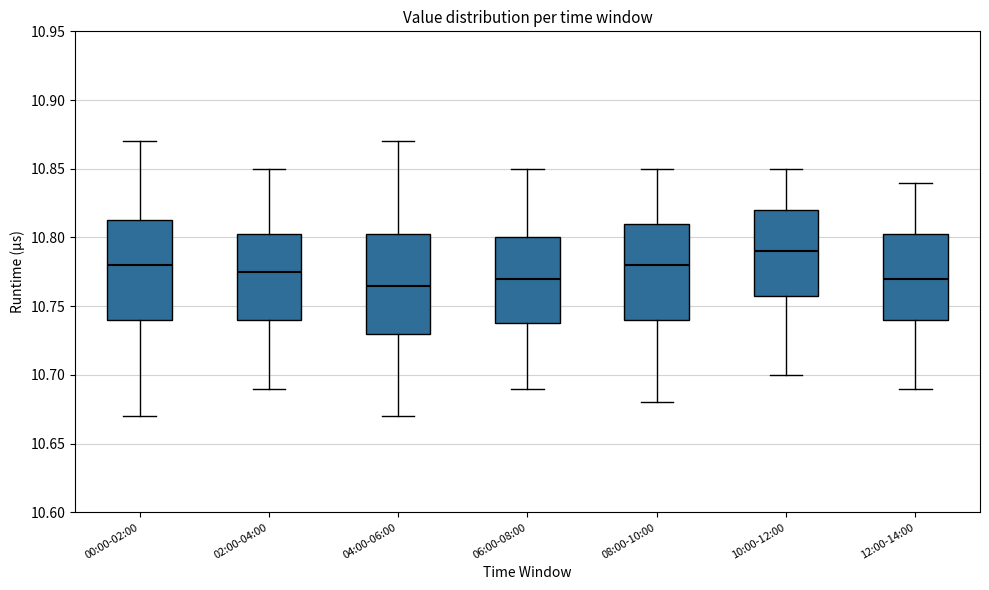

Where does the lower whisker of the box for 12:00-14:00 end on the y-axis? The values are not printed on the chart, so give them approximately, as read against the axis.

10.690